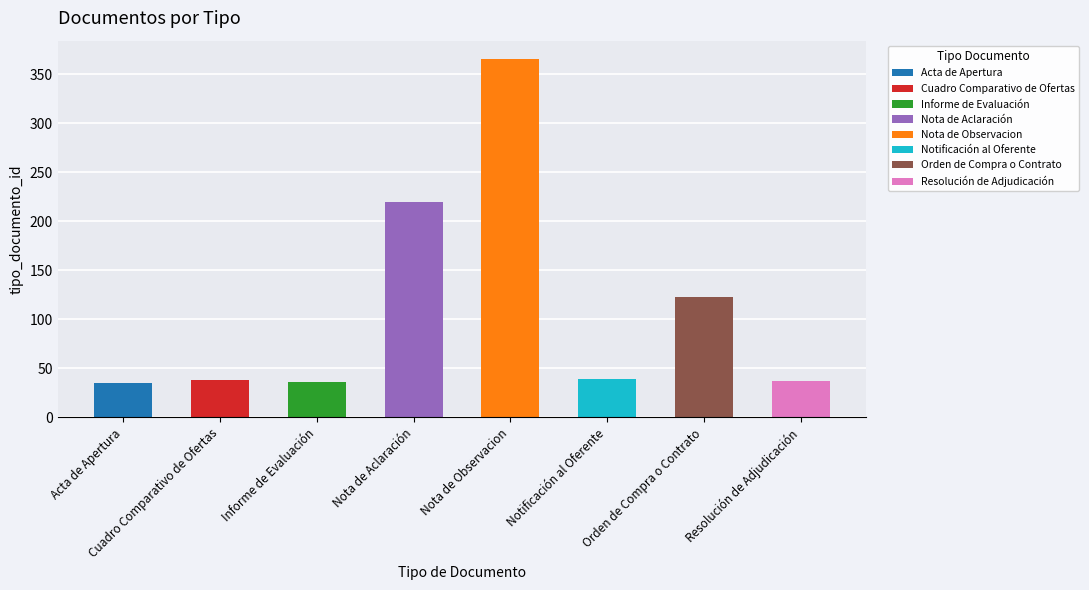

What is the change in value from Cuadro Comparativo de Ofertas to Resolución de Adjudicación?

-1